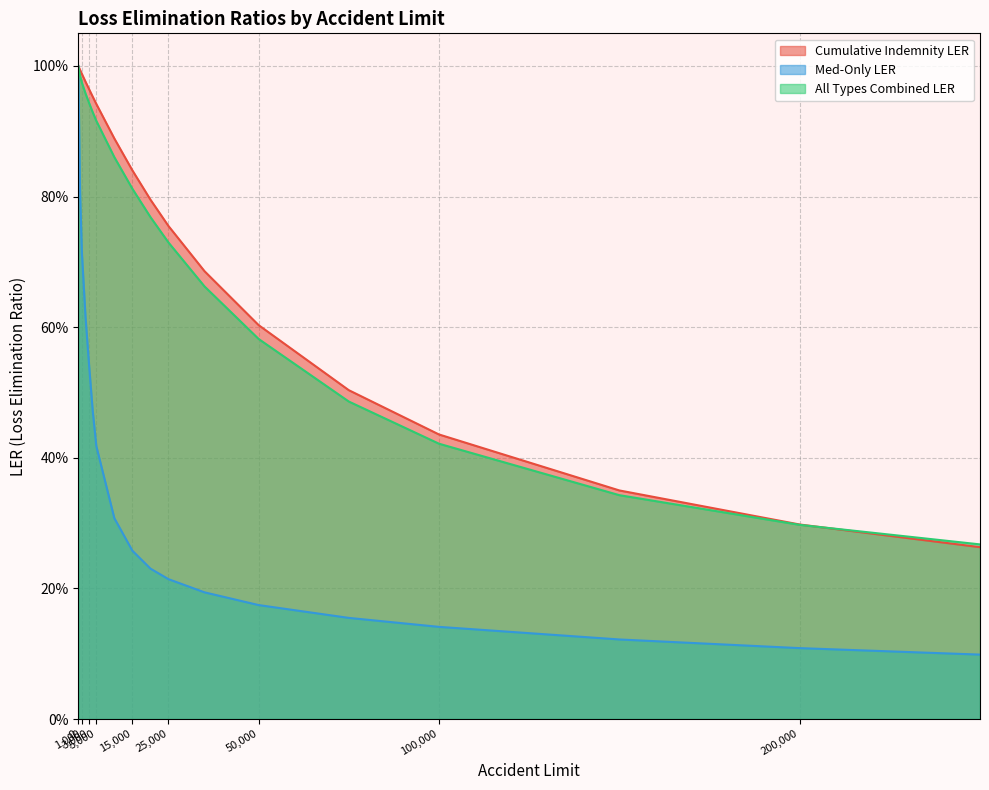

The value of Med-Only LER at 250000 is 0.2. True or false?

False